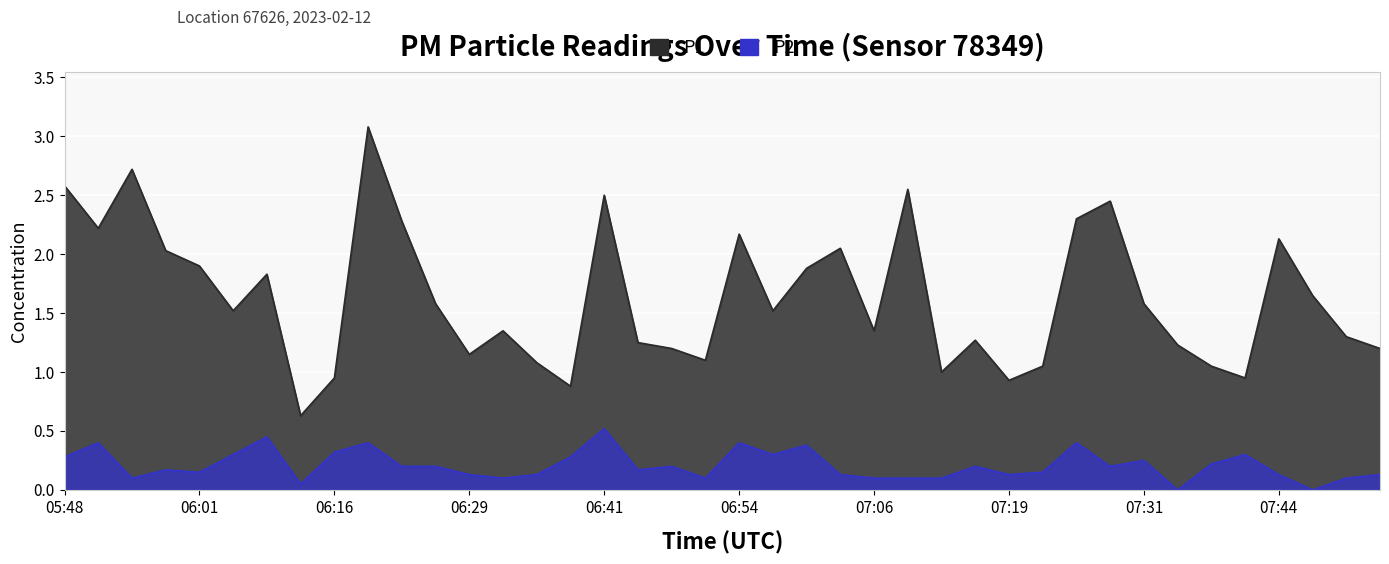

What is the spread (max minus min) of values at 06:10?

1.4